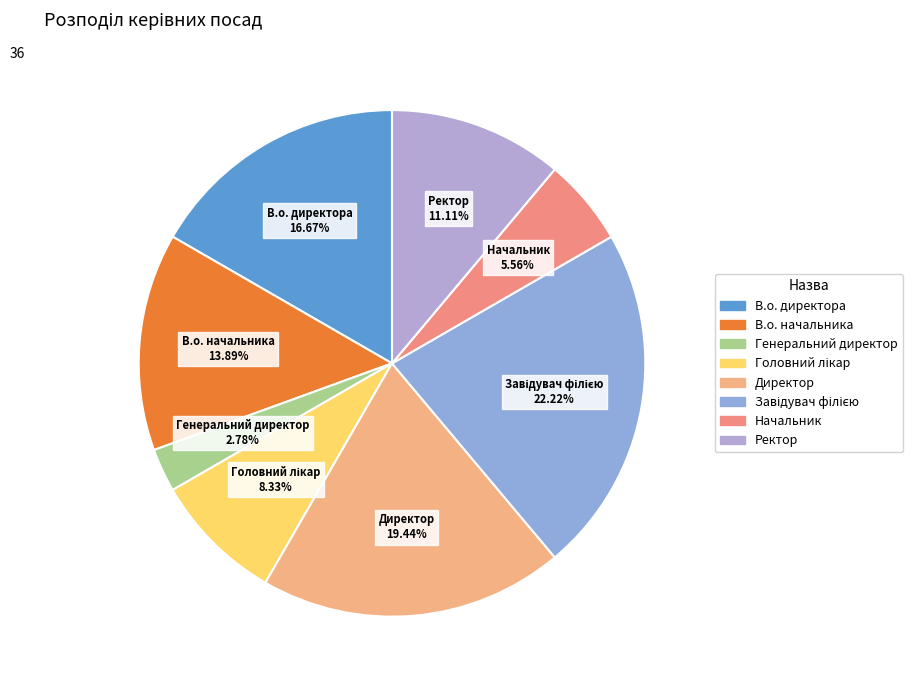

Approximately how many times larger is the value at В.о. директора compared to Начальник?

3.0